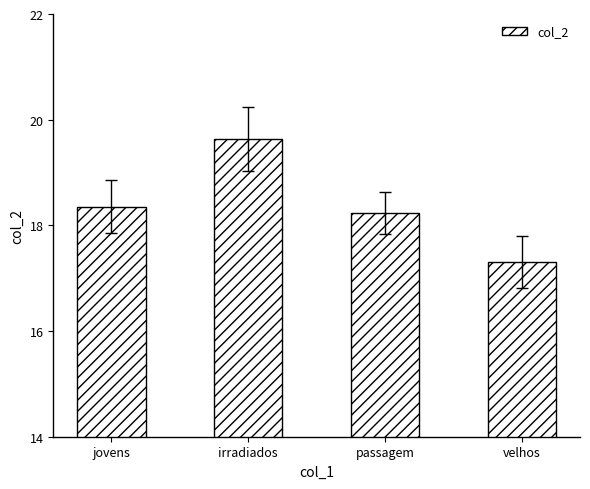

Which has a higher value, passagem or velhos?

passagem